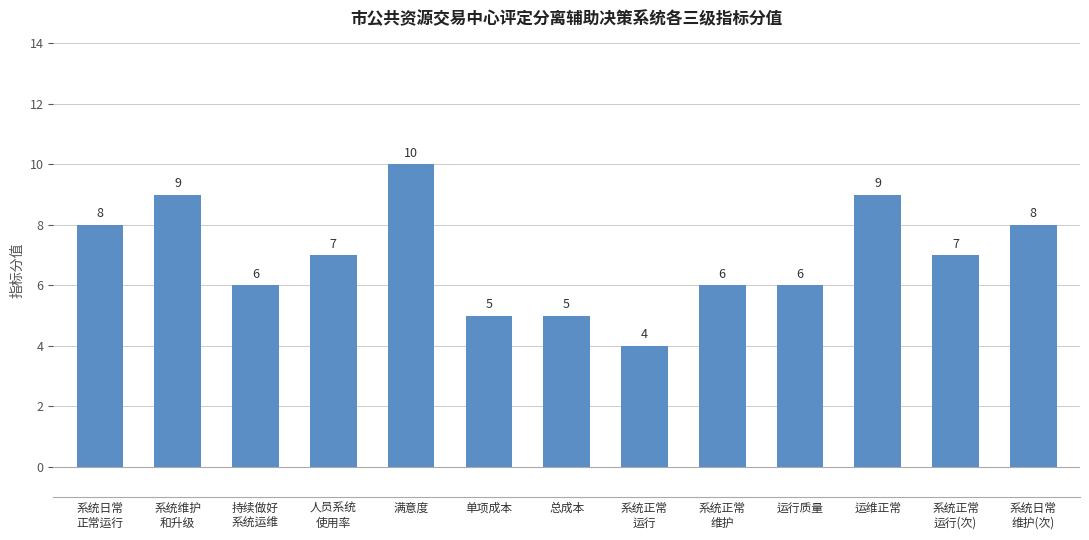

What is the label of the 5th bar from the right?

系统正常
维护